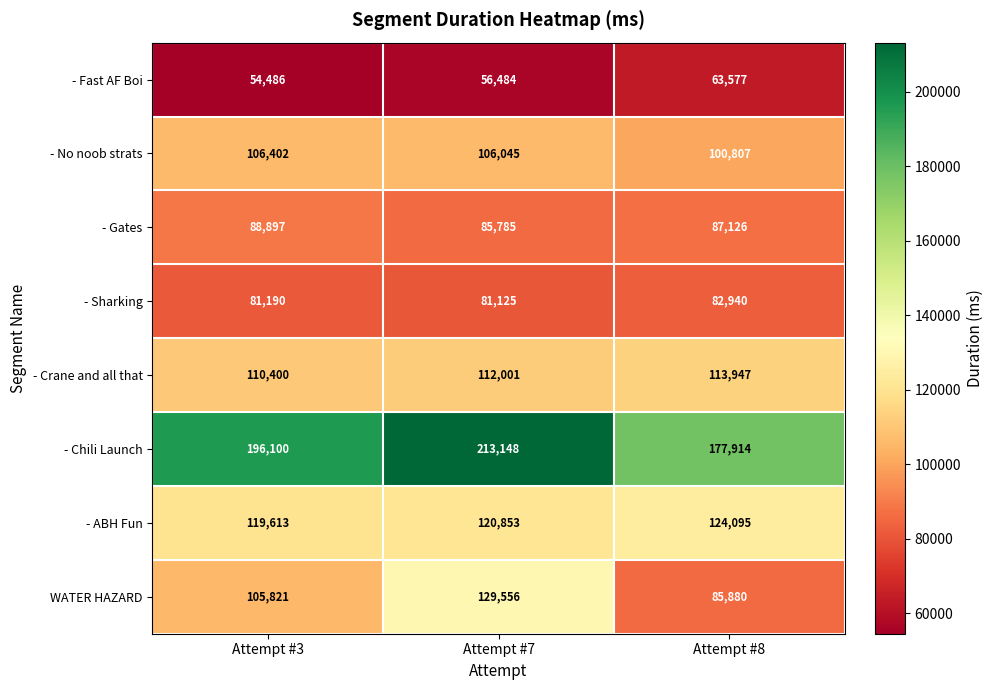

What is the total value across all series at Attempt #7?

904997